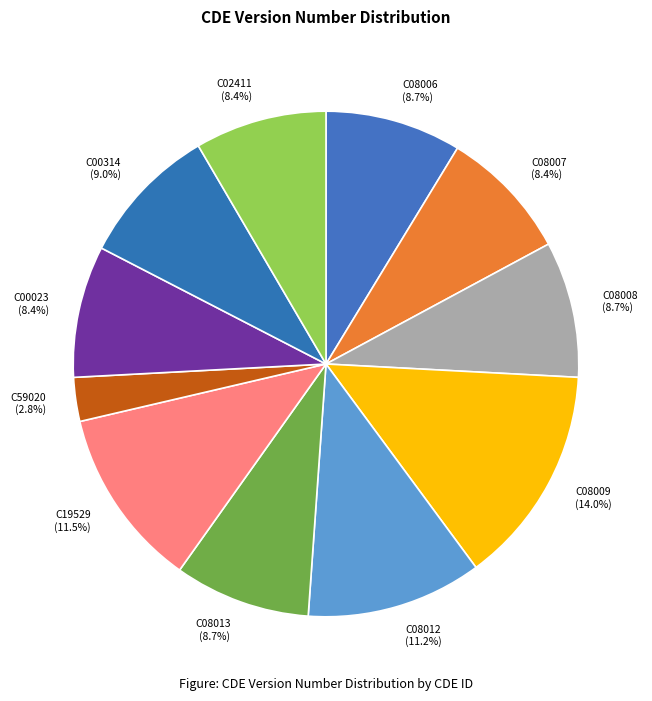

True or false: C00314 accounts for 1% of the total.

False